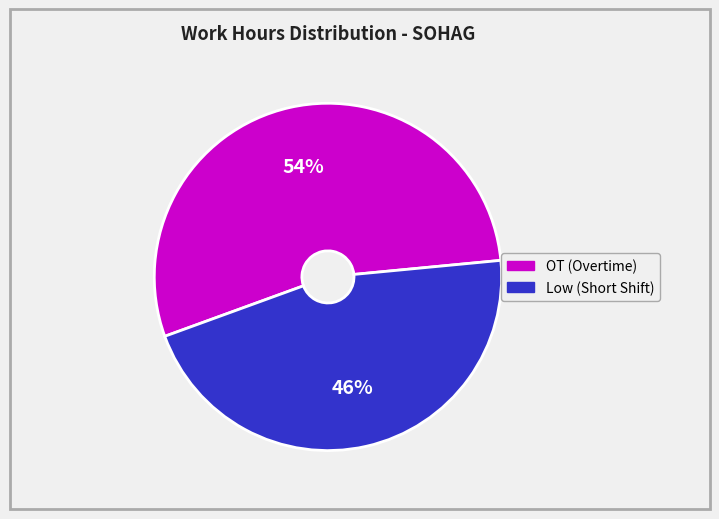

What percentage is the OT (Overtime) slice, to the nearest percent?

54%